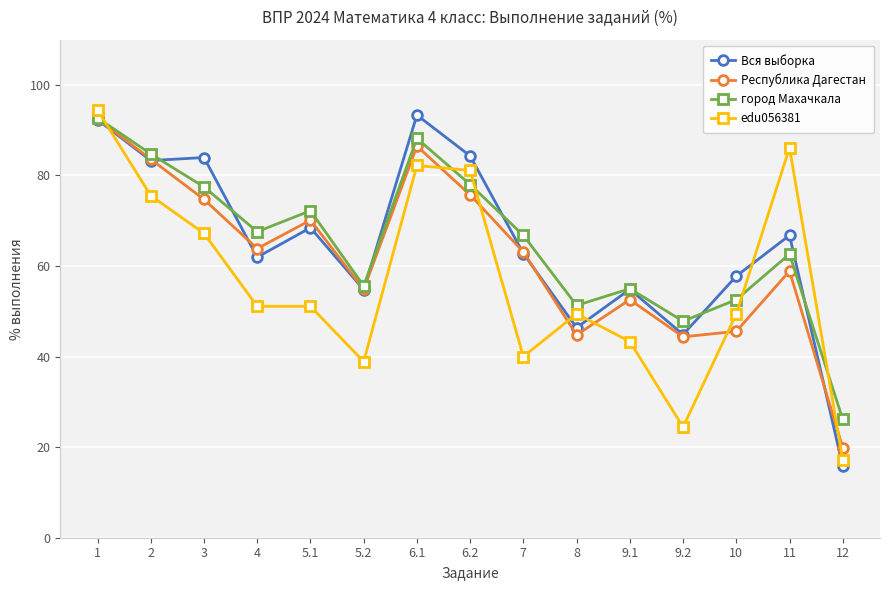

What position from the right is 9.2?

4